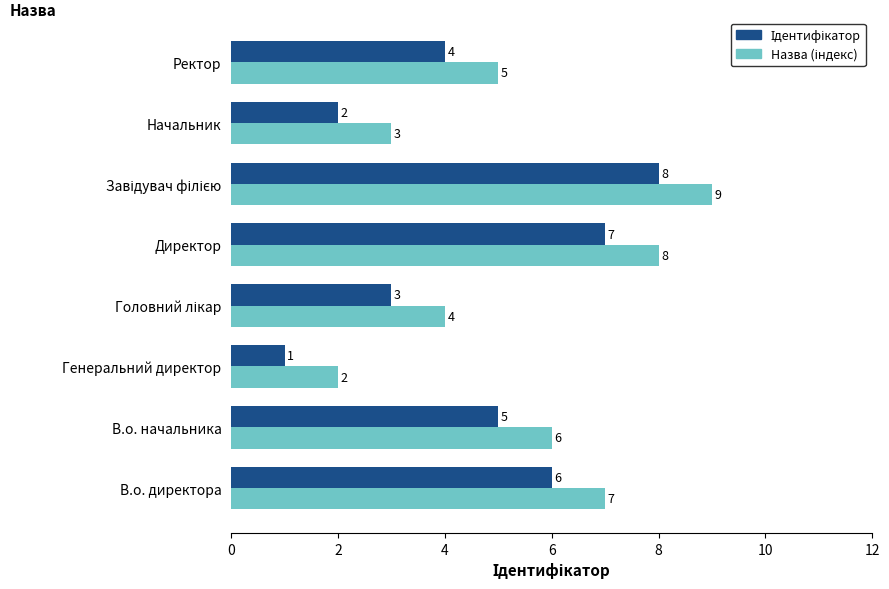

What is the total value across all series at Директор?

15